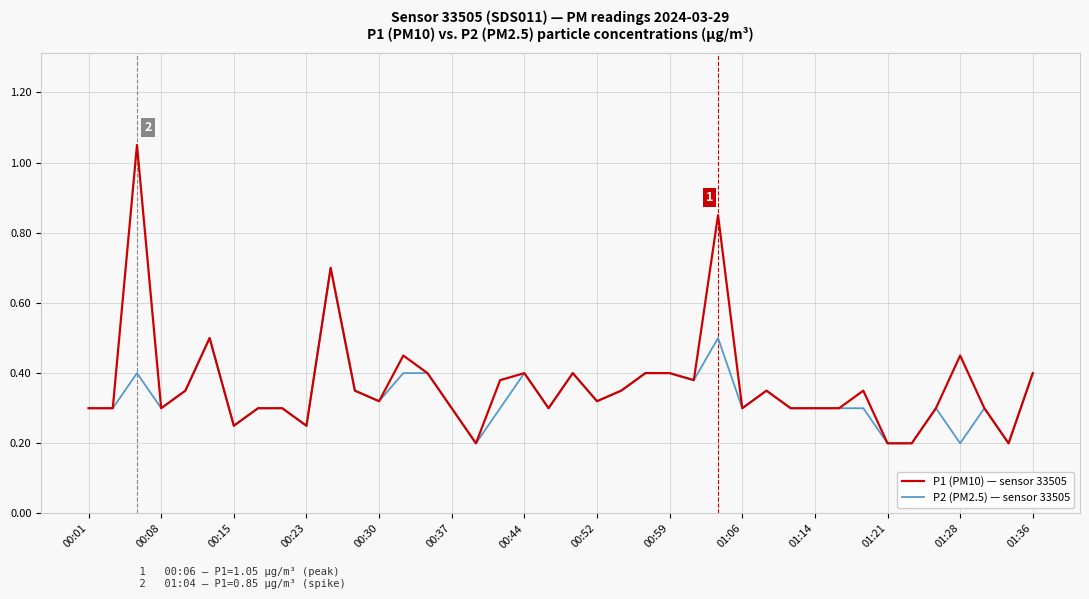

What is the sum of all P2 (PM2.5) — sensor 33505 values?

13.3